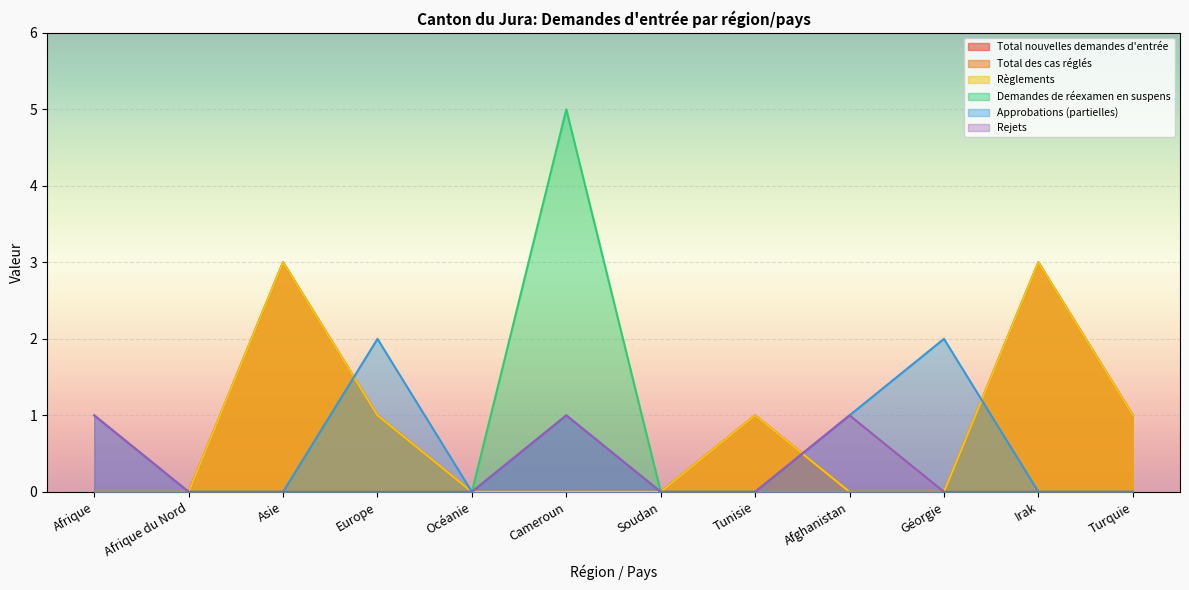

Which series has the largest total across all categories?

Total nouvelles demandes d'entrée